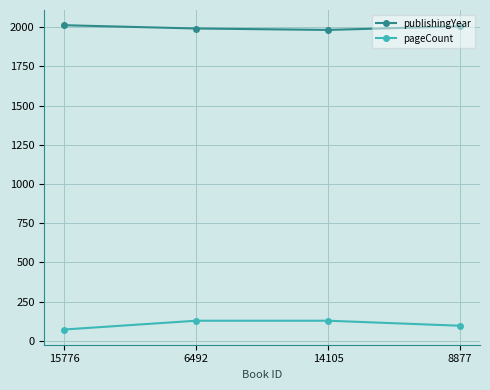

Rank the series by their average value, from highest to lowest.

publishingYear, pageCount